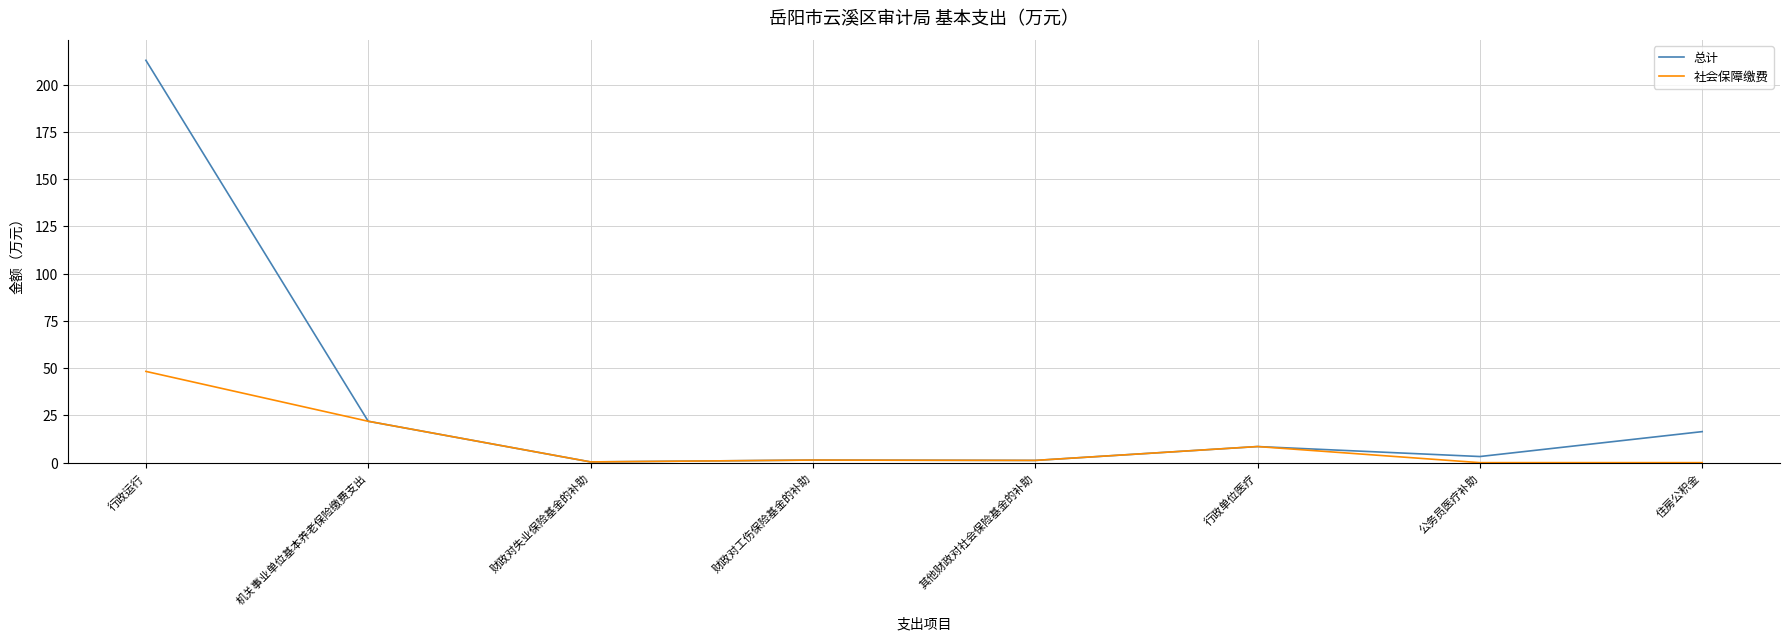

Which series has the widest spread of values?

总计